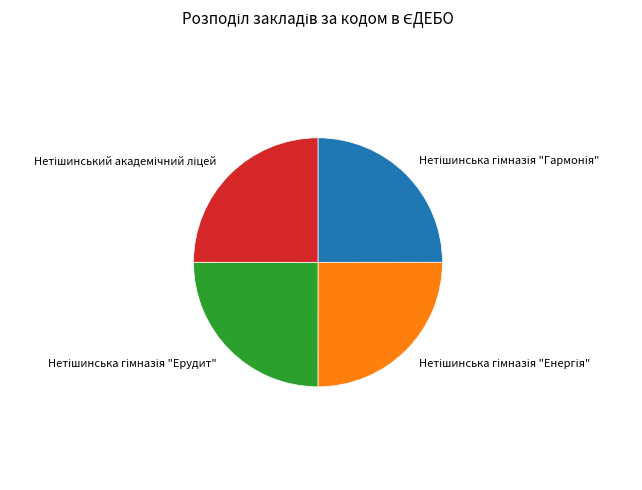

How many slices are in this pie chart?

4